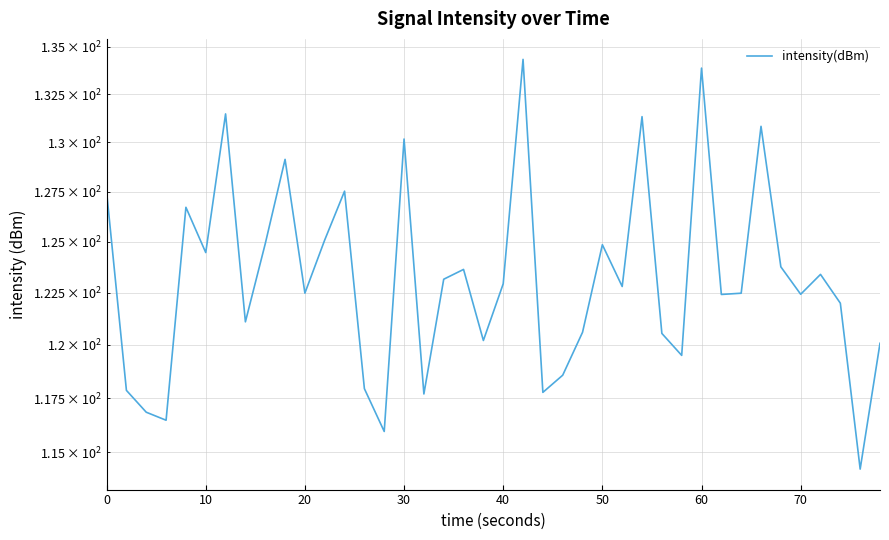

Is it true that the value at 16 is 117.7?

True